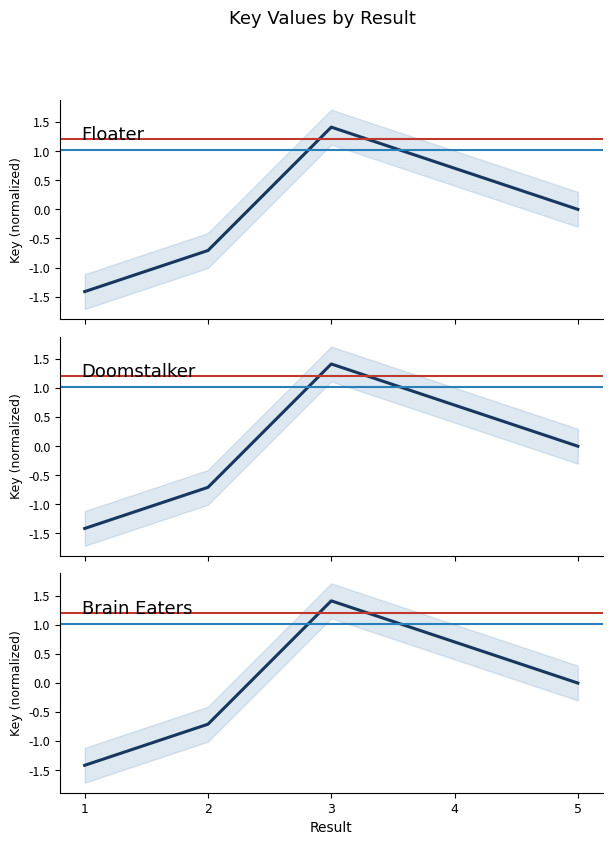

How many interior local peaks (higher than both neighbors) does the data have?

1